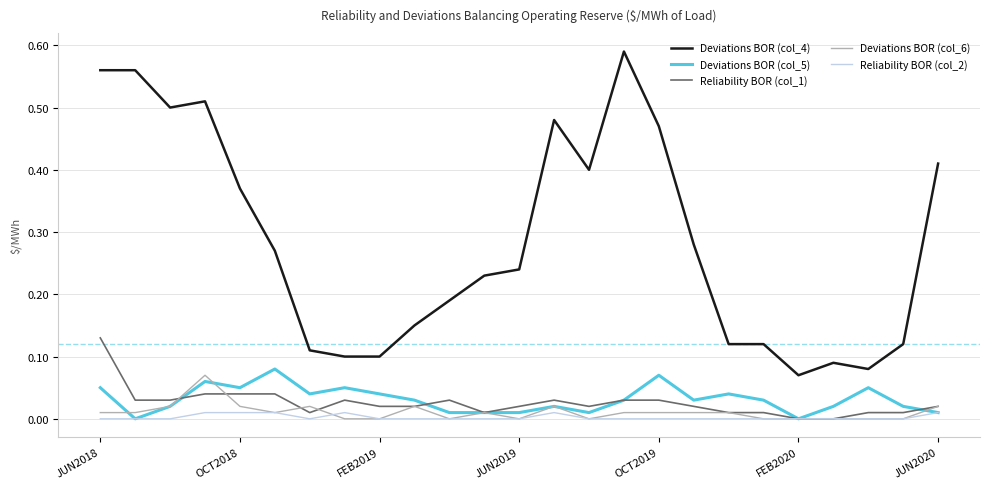

True or false: Deviations BOR (col_4) and Deviations BOR (col_6) intersect in this chart.

False